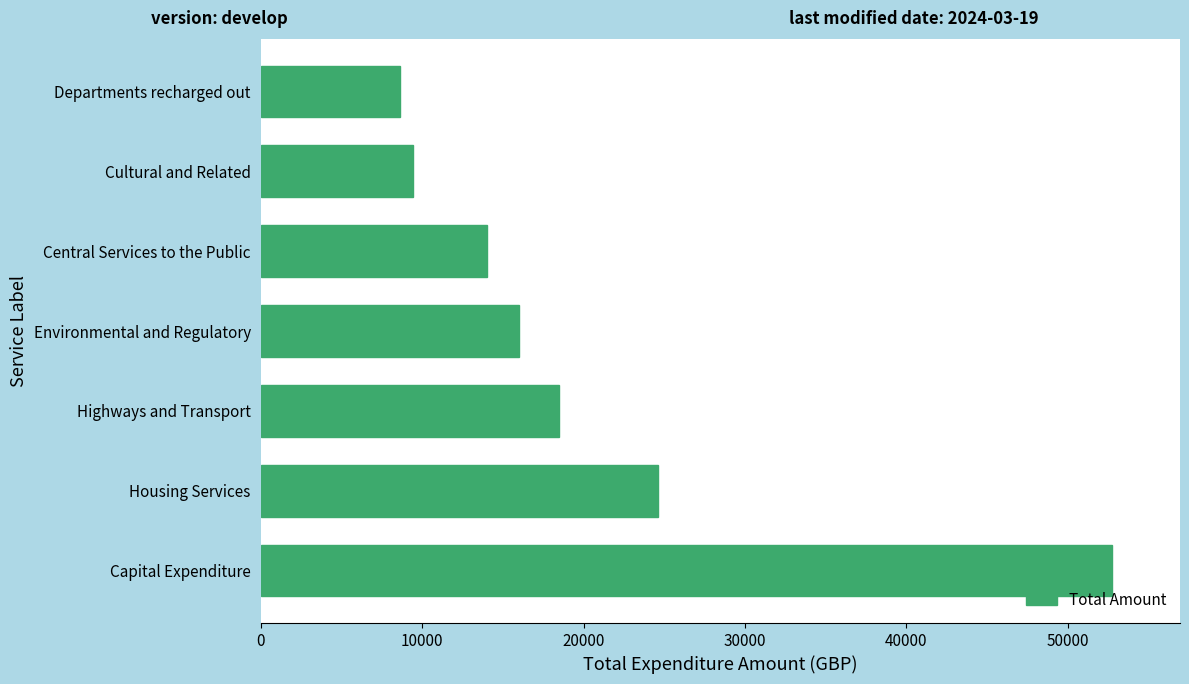

The value at Departments recharged out is 11240.4. True or false?

False